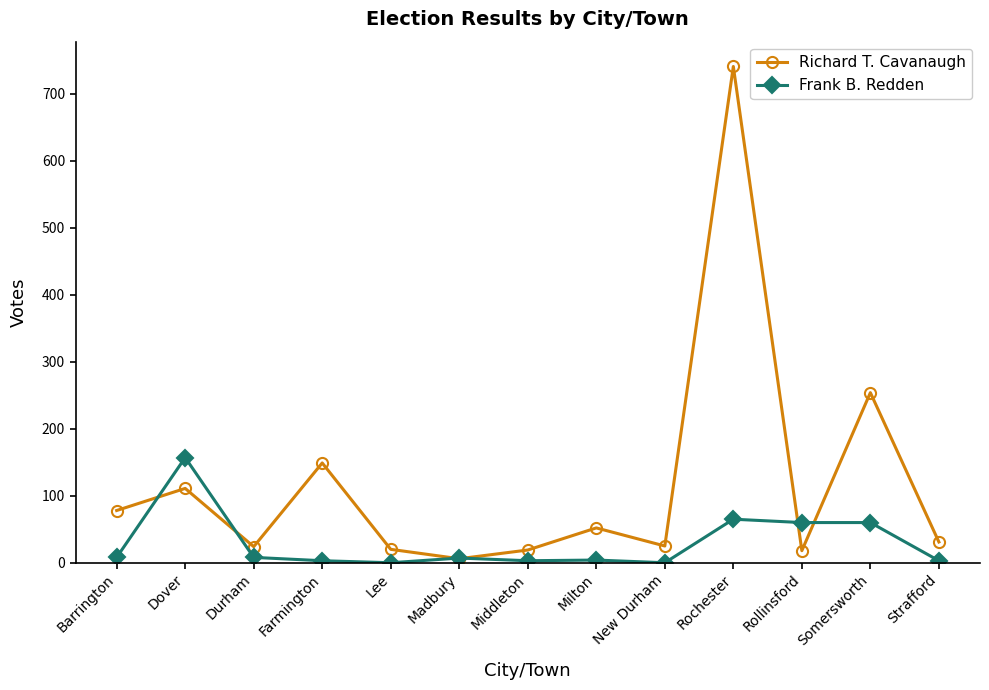

Where is the first local maximum for Richard T. Cavanaugh?

Dover